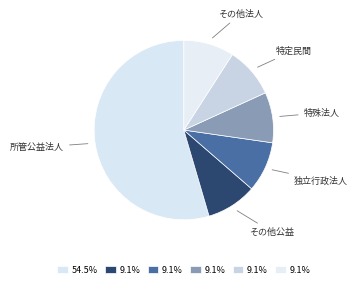

How many slices are in this pie chart?

6